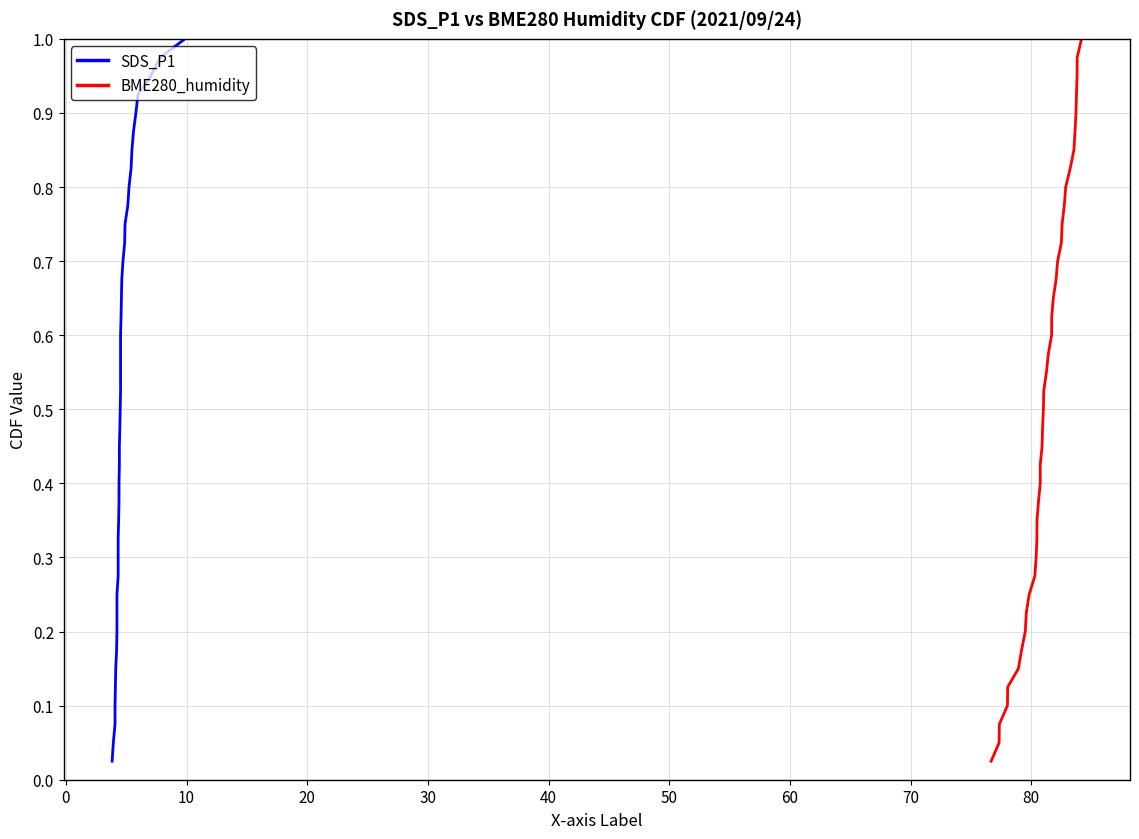

Rank the series by their maximum value, from lowest to highest.

SDS_P1, BME280_humidity